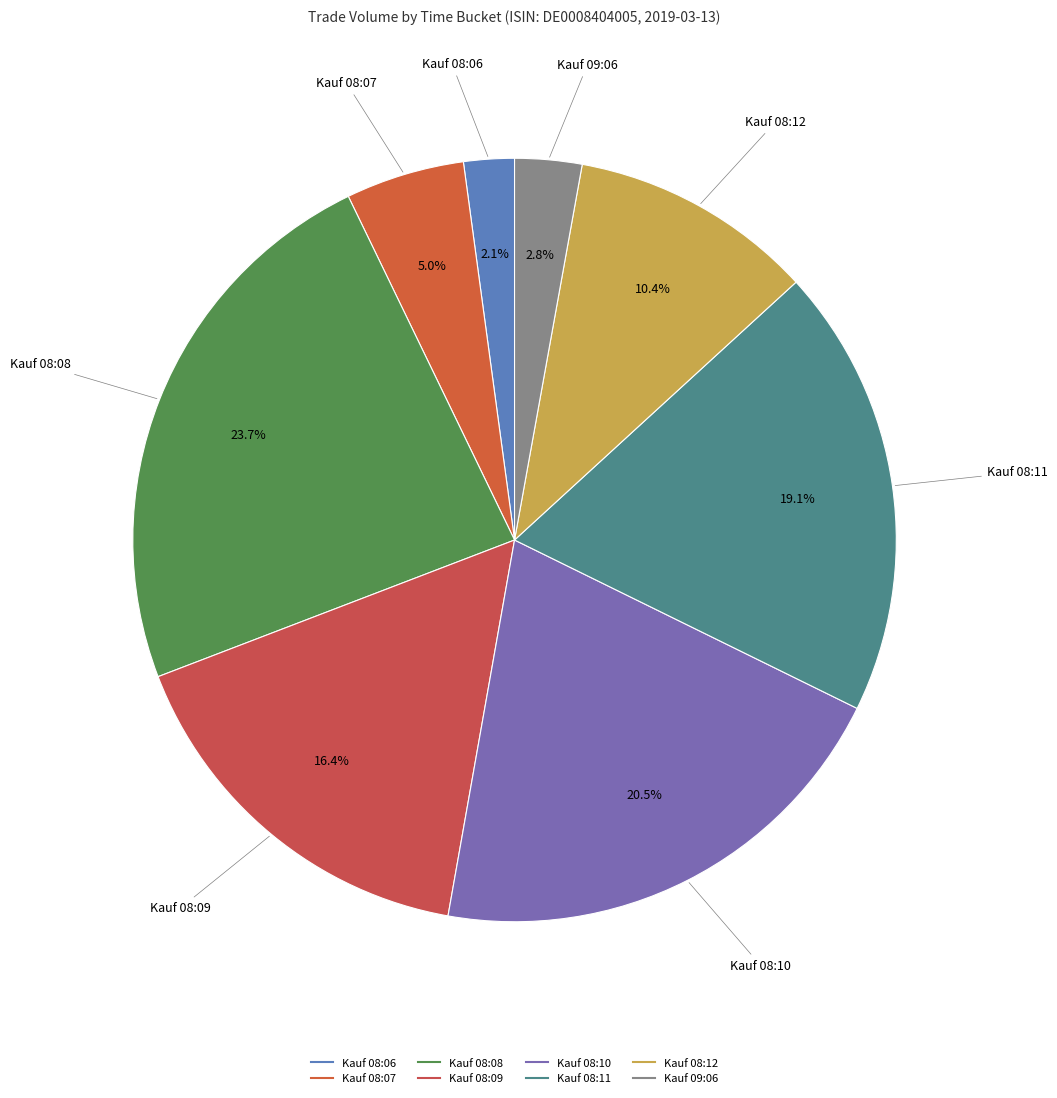

What percentage is the Kauf 08:07 slice, to the nearest percent?

5%